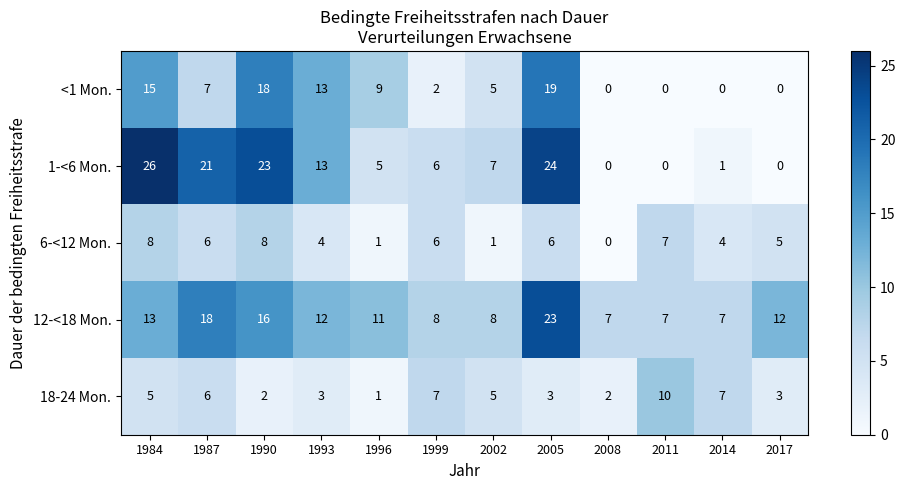

Count the number of data series in this chart.

5